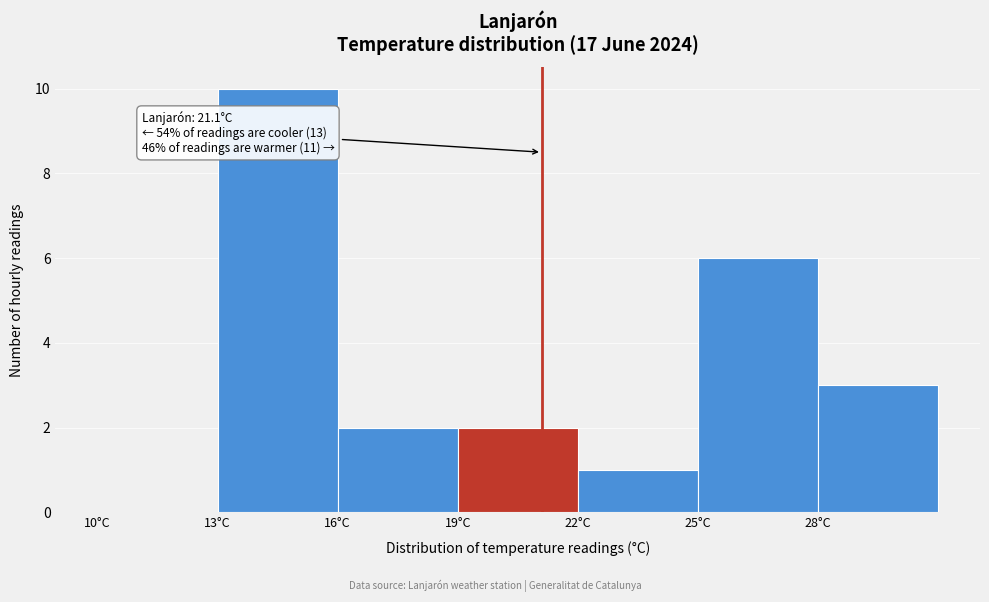

Which range on the x-axis has the tallest bar?

13 to 16